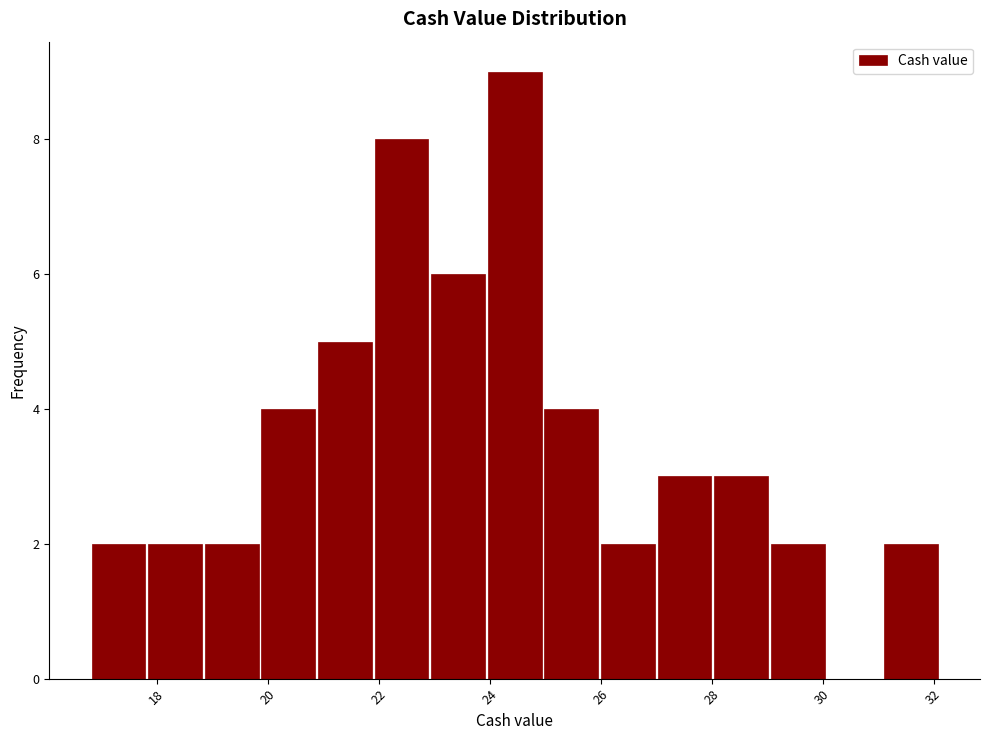

Reading left to right, list every bar in this chart as the range it spans on the x-axis followed by its height. Neither the bar edges nor the heights are printed on the chart, so give them approximately, as read against the axes.

16.80 to 17.82: 2
17.82 to 18.84: 2
18.84 to 19.86: 2
19.86 to 20.88: 4
20.88 to 21.90: 5
21.90 to 22.92: 8
22.92 to 23.94: 6
23.94 to 24.96: 9
24.96 to 25.98: 4
25.98 to 27.00: 2
27.00 to 28.02: 3
28.02 to 29.04: 3
29.04 to 30.06: 2
30.06 to 31.08: 0
31.08 to 32.10: 2